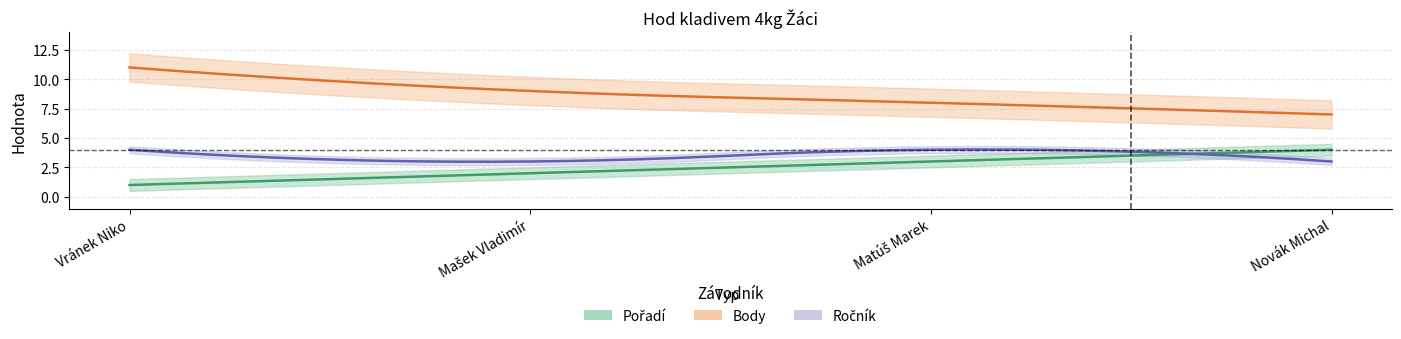

Is it true that Body equals 4 at Novák Michal?

False